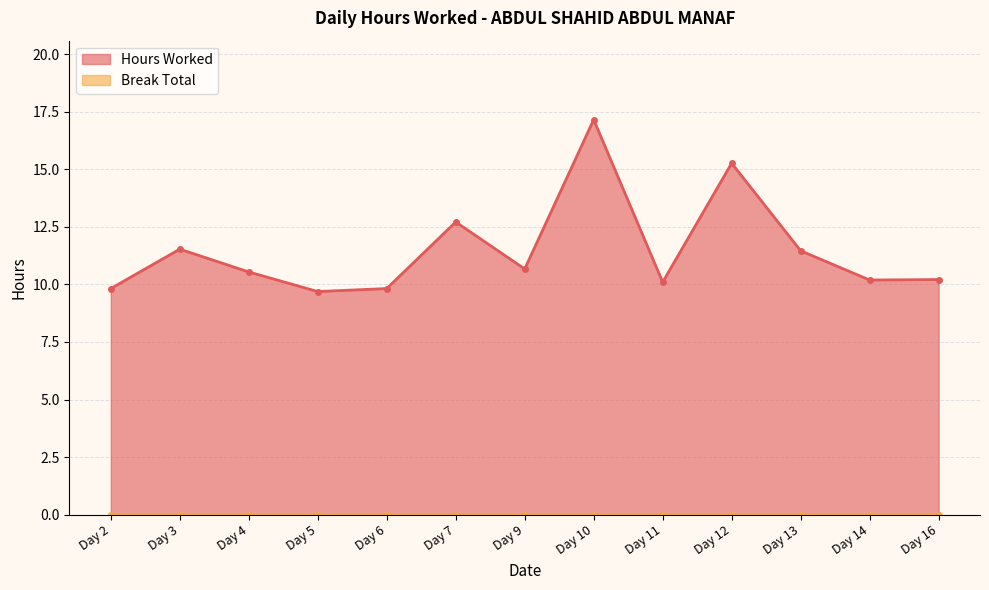

How many lines are shown in the chart?

1